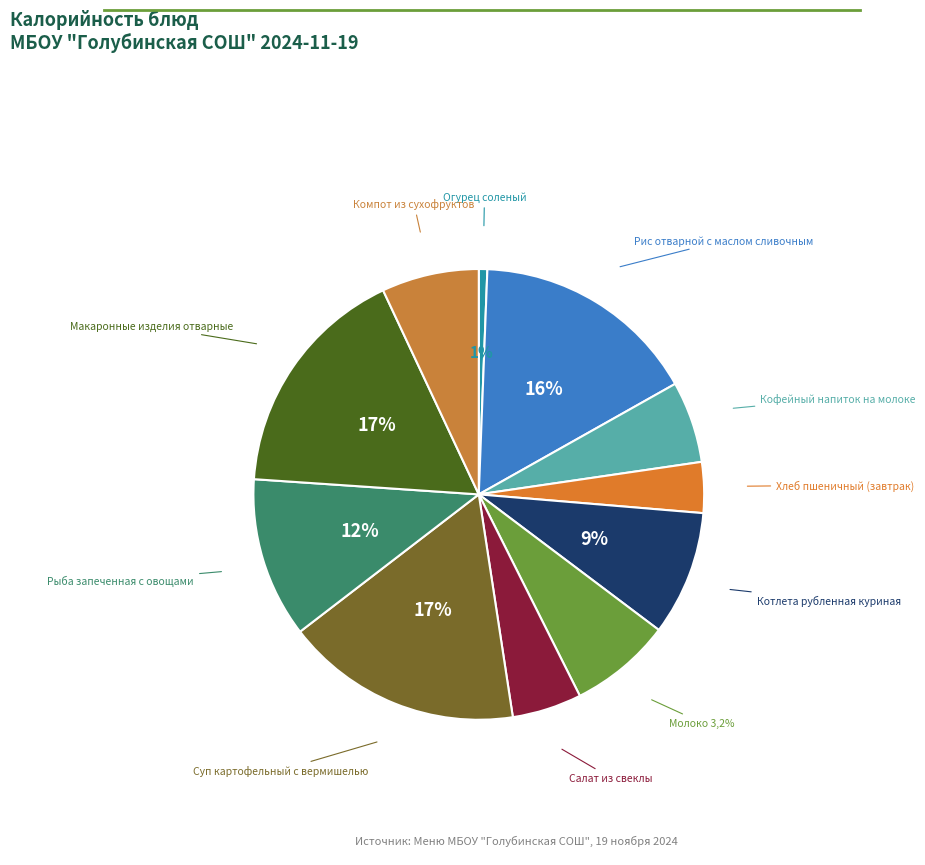

To the nearest percent, what portion does Рыба запеченная с овощами represent?

12%